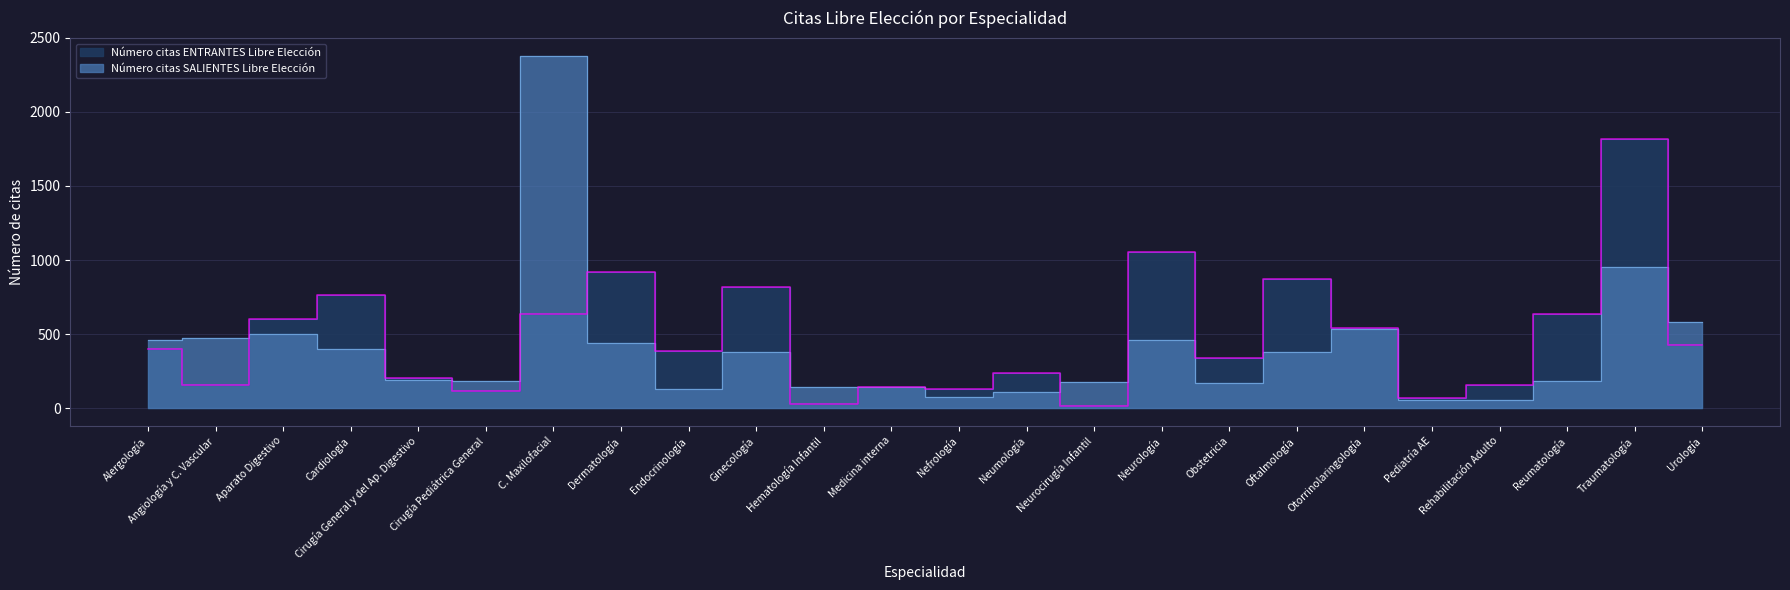

What is the minimum value for Número citas ENTRANTES Libre Elección?

13